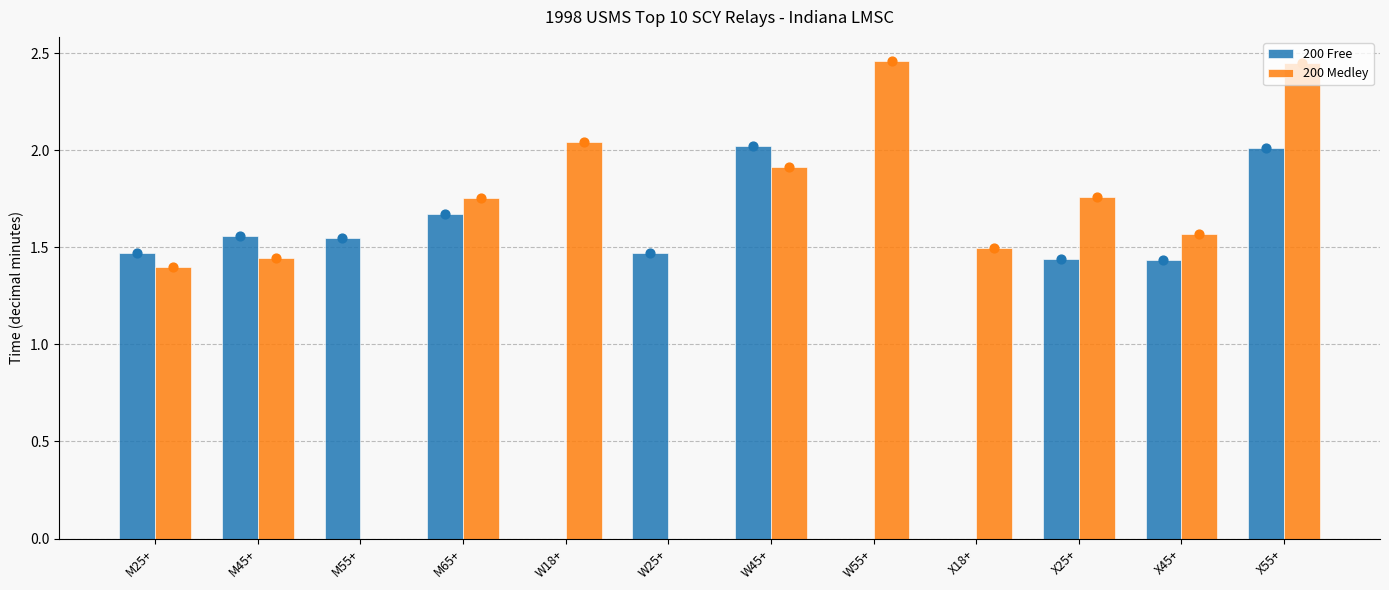

Is the value of 200 Medley at W45+ greater than the value of 200 Free at X25+?

Yes